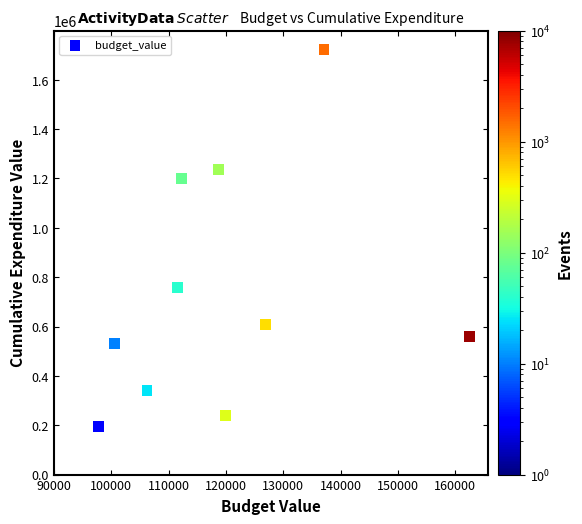

What Y value in the scatter plot is closest to 959427?

757325